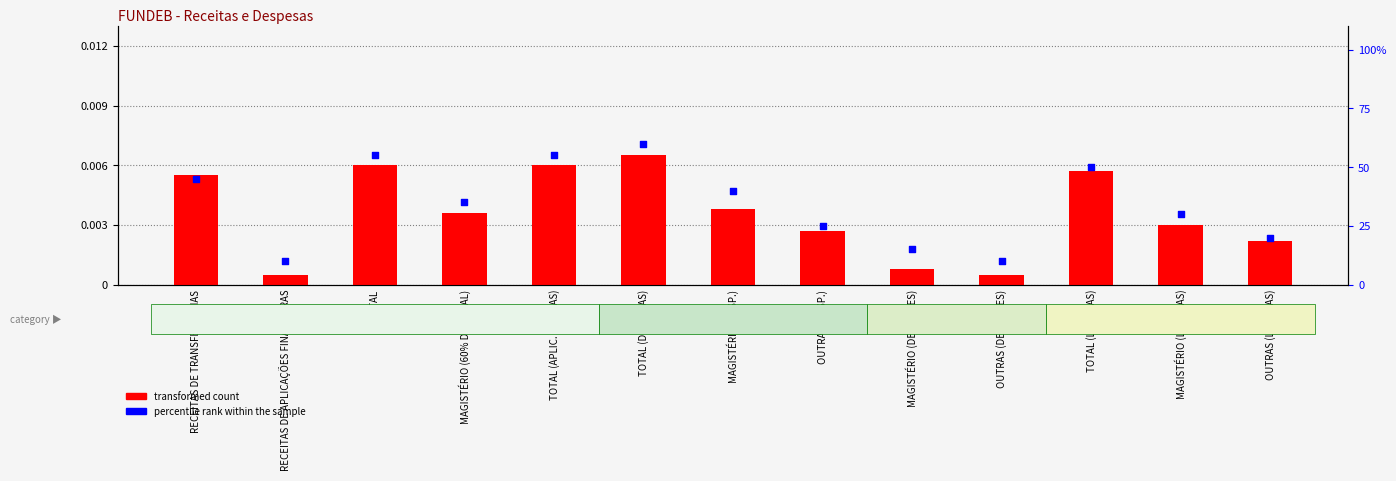

Is the value of percentile rank within the sample at MAGISTÉRIO (60% DO TOTAL) greater than the value of transformed count at MAGISTÉRIO (LÍQUIDAS)?

Yes